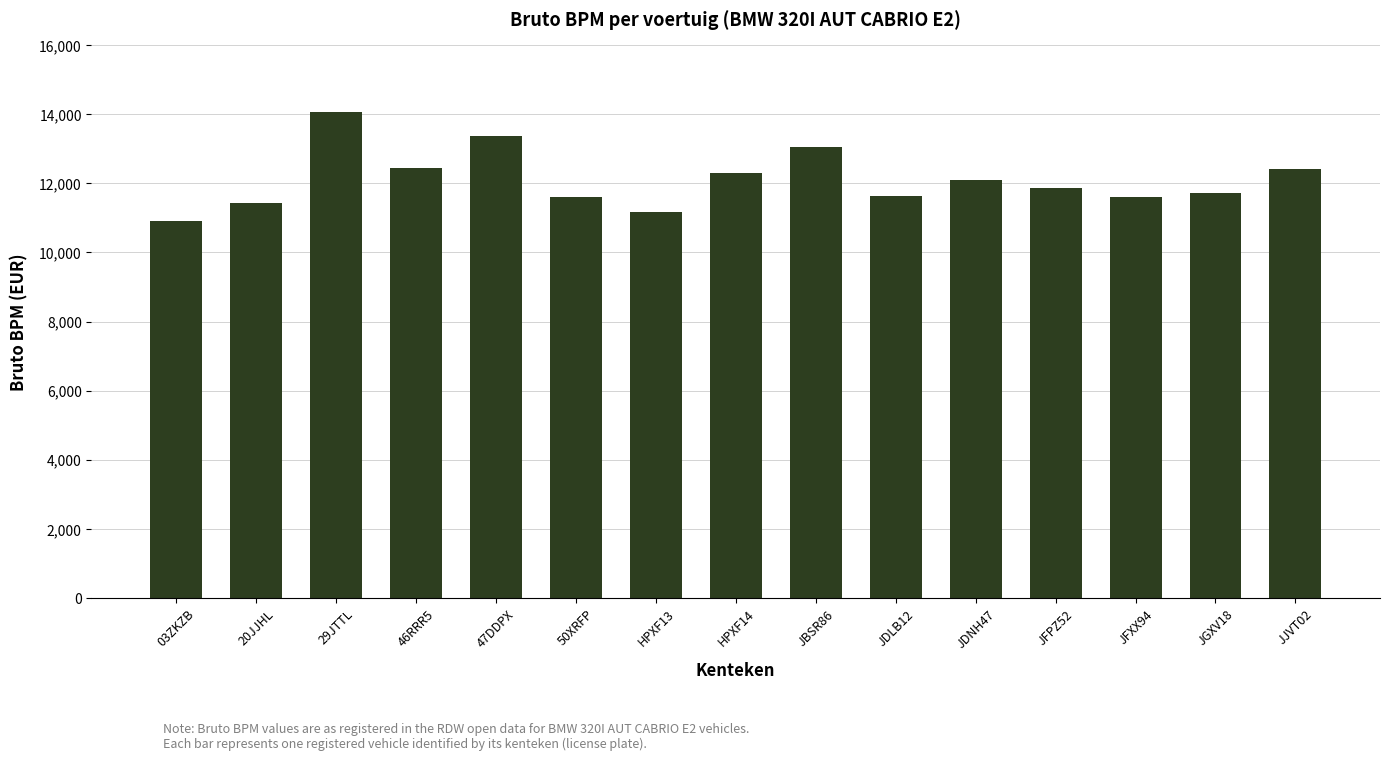

At which category does the chart reach its minimum across all series?

03ZKZB